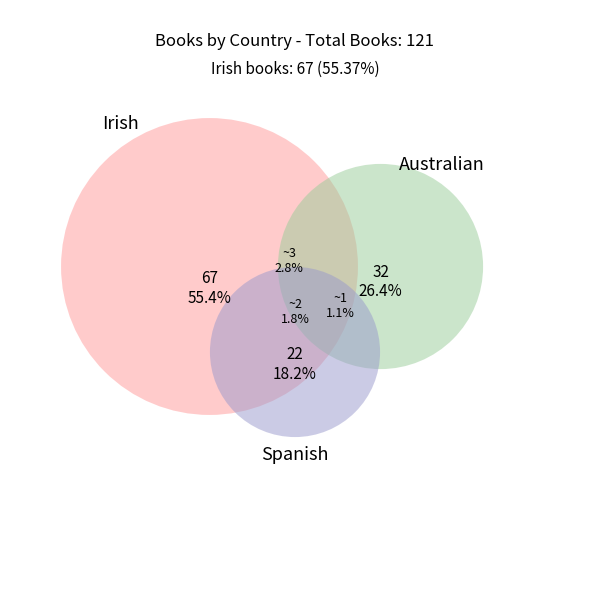

Does Irish represent more than half of the total?

Yes